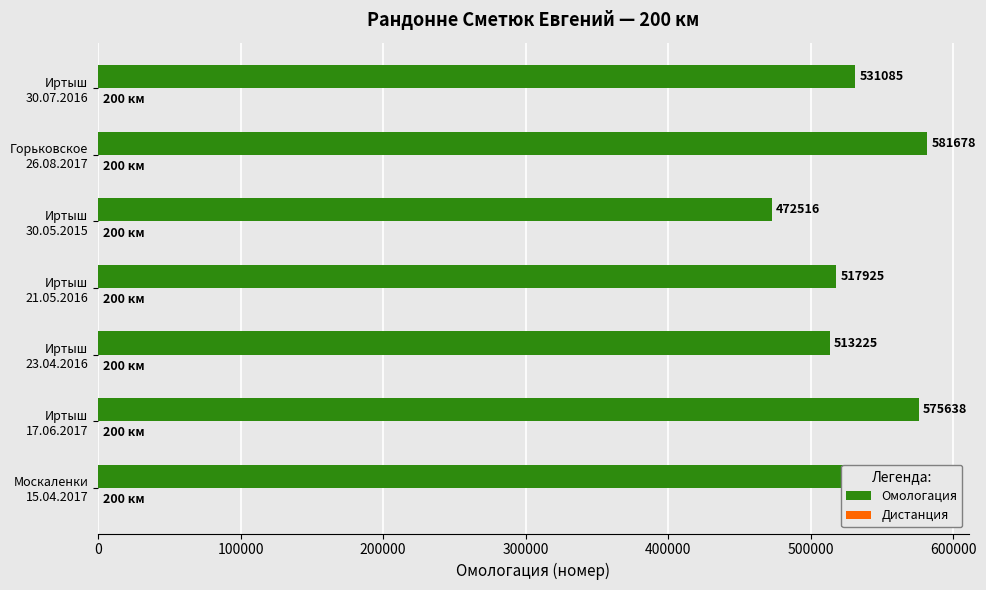

Which series has the largest total across all categories?

Омологация